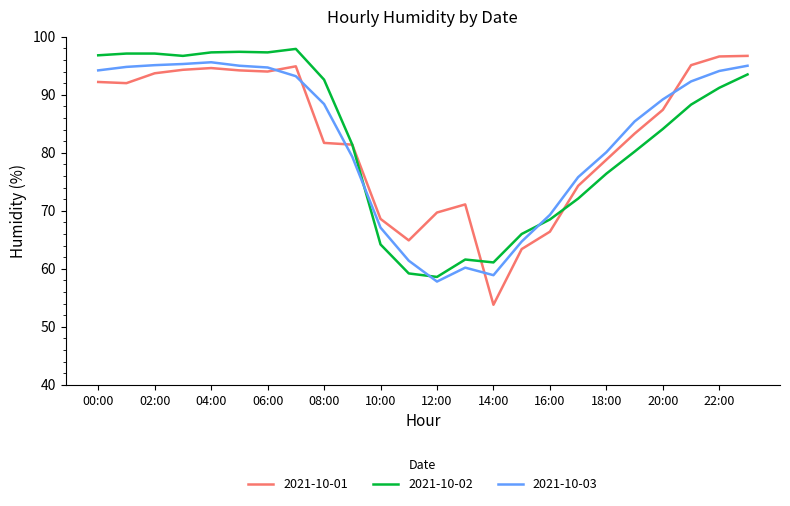

Which series has the largest range (max minus min)?

2021-10-01